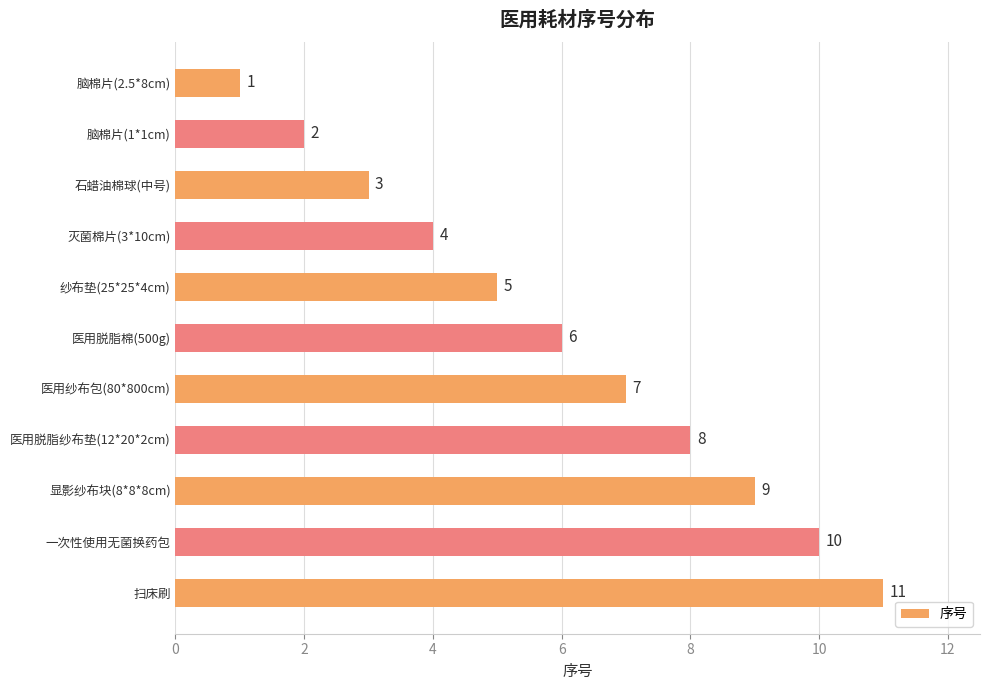

Where is the data nearest to the value 6?

医用脱脂棉(500g)